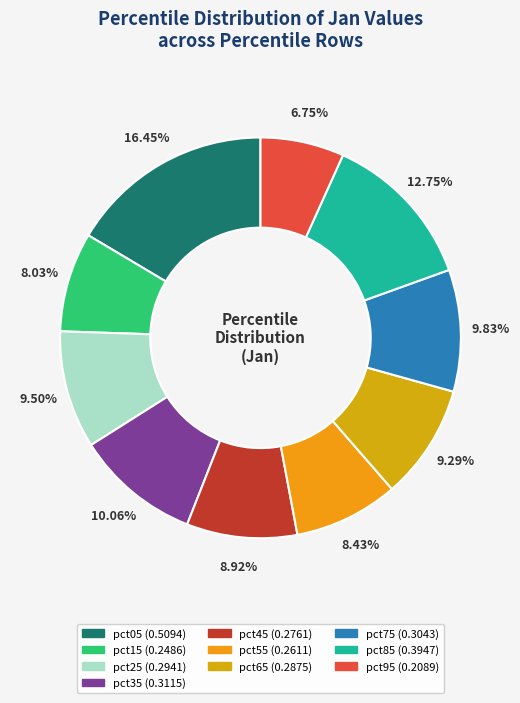

What is the total percentage of pct55 and pct95?

15.2%